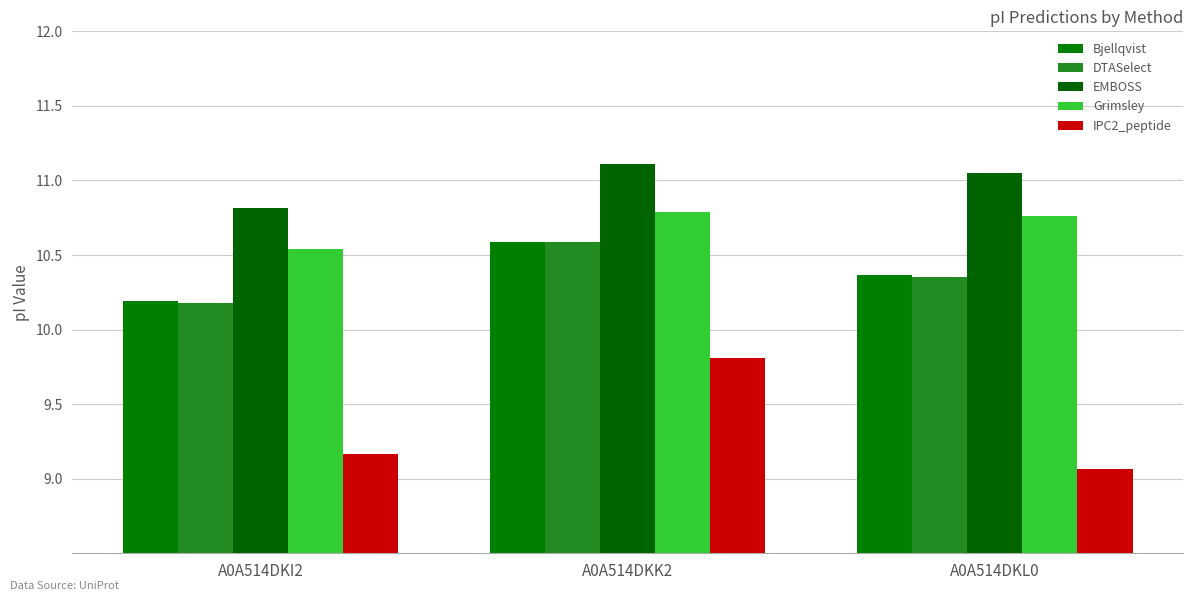

Which category has the highest value in the Grimsley series?

A0A514DKK2